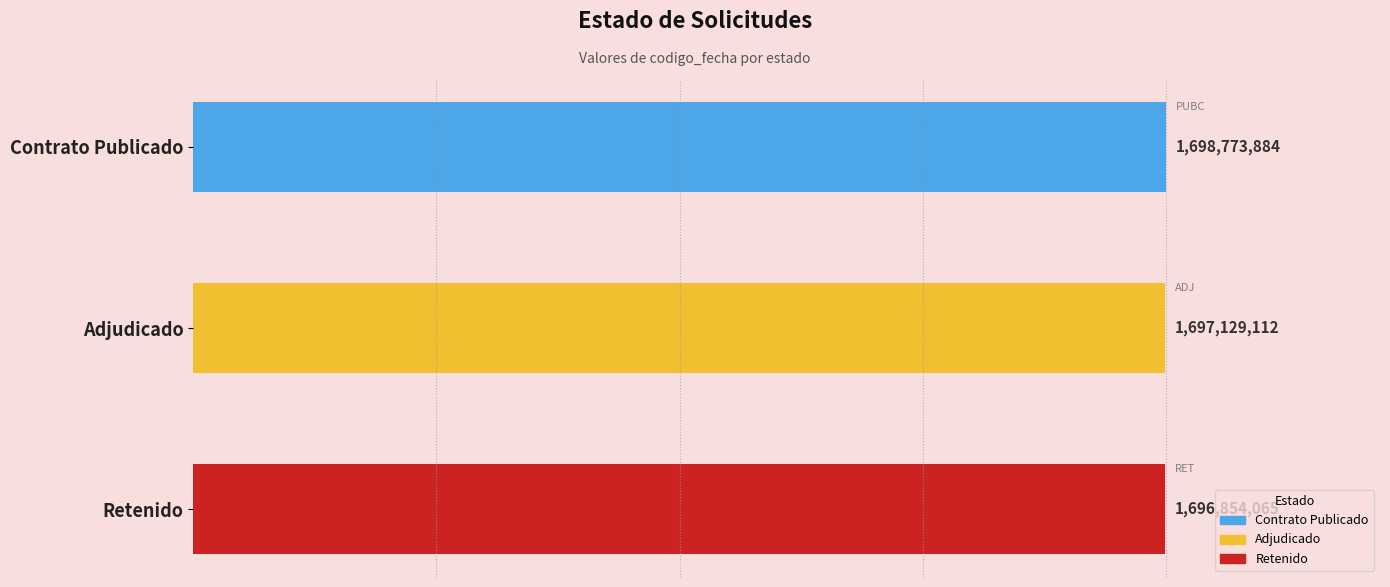

Does the chart contain any negative values?

No